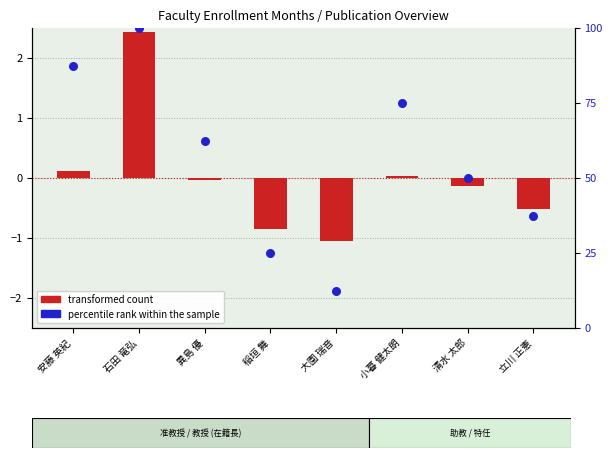

Which series reaches the maximum Y coordinate?

percentile rank within the sample